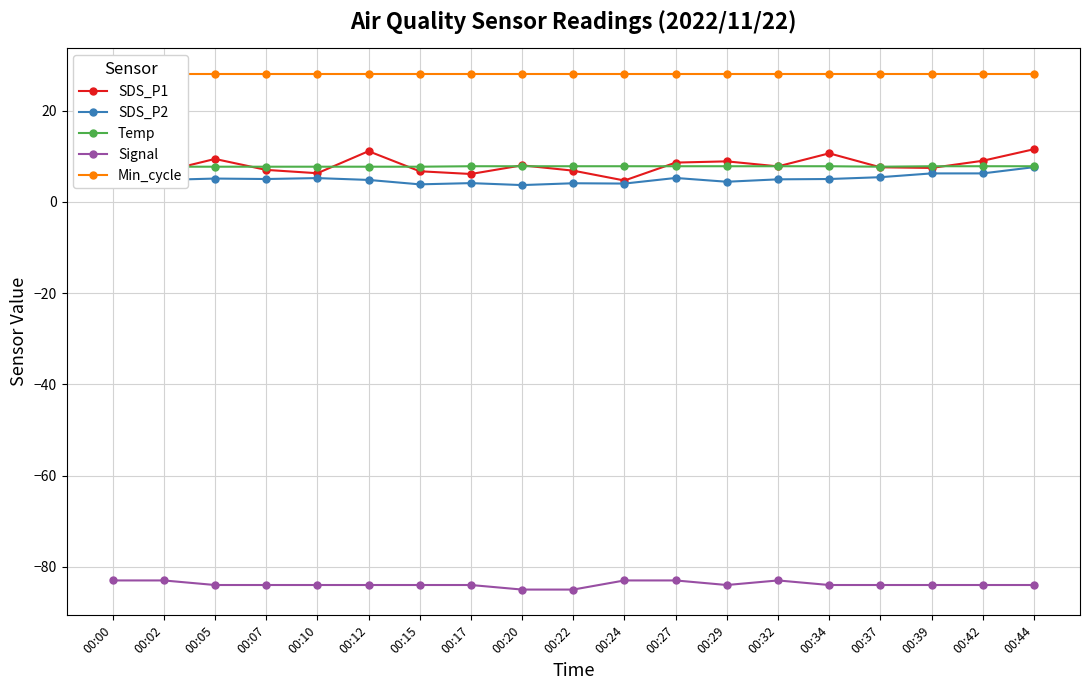

At which category is the sum across all series the highest?

00:44